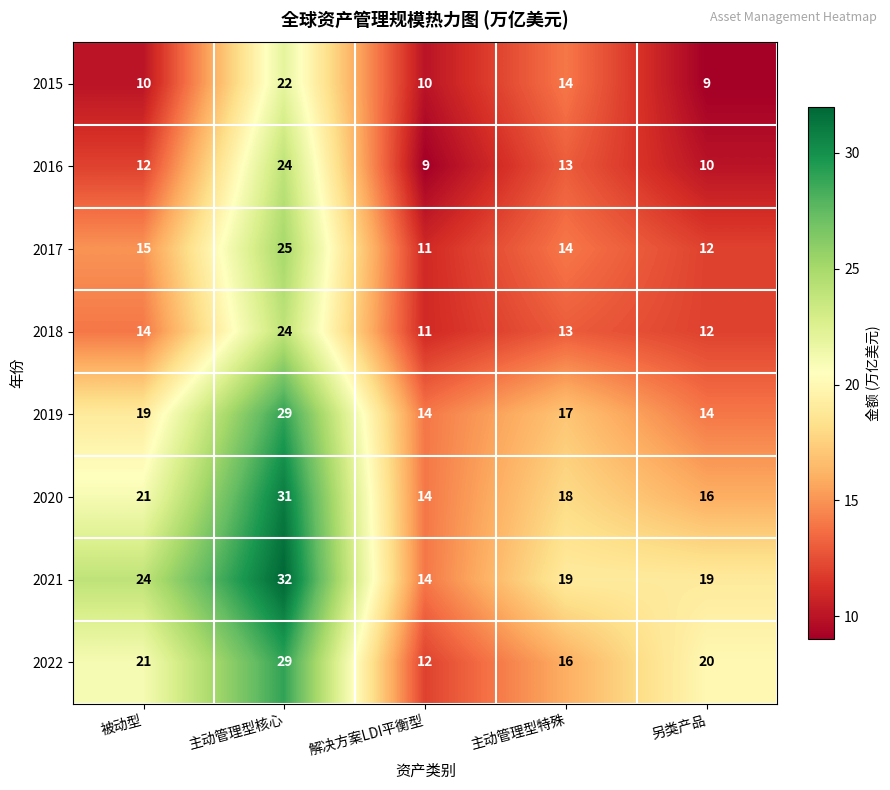

Is it true that 2022 equals 29 at 被动型?

False